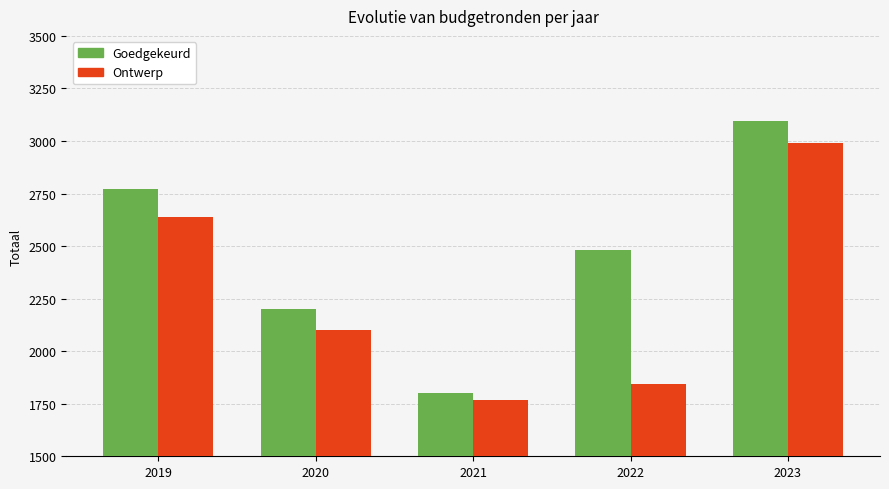

Rank the series at 2021 from highest to lowest value.

Goedgekeurd, Ontwerp